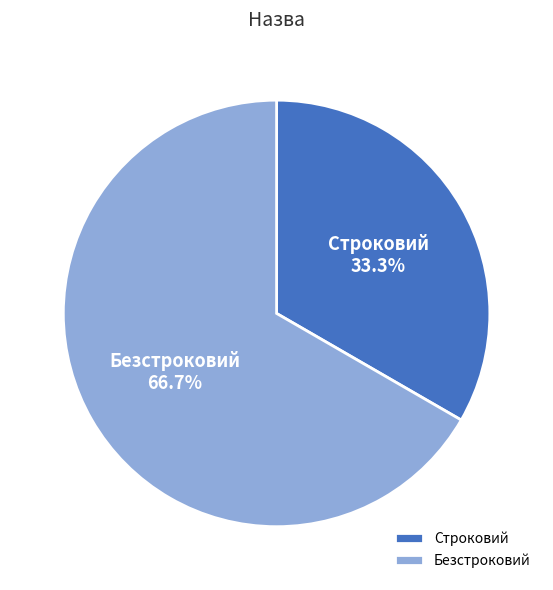

Is there any slice that represents more than half of the pie?

Yes